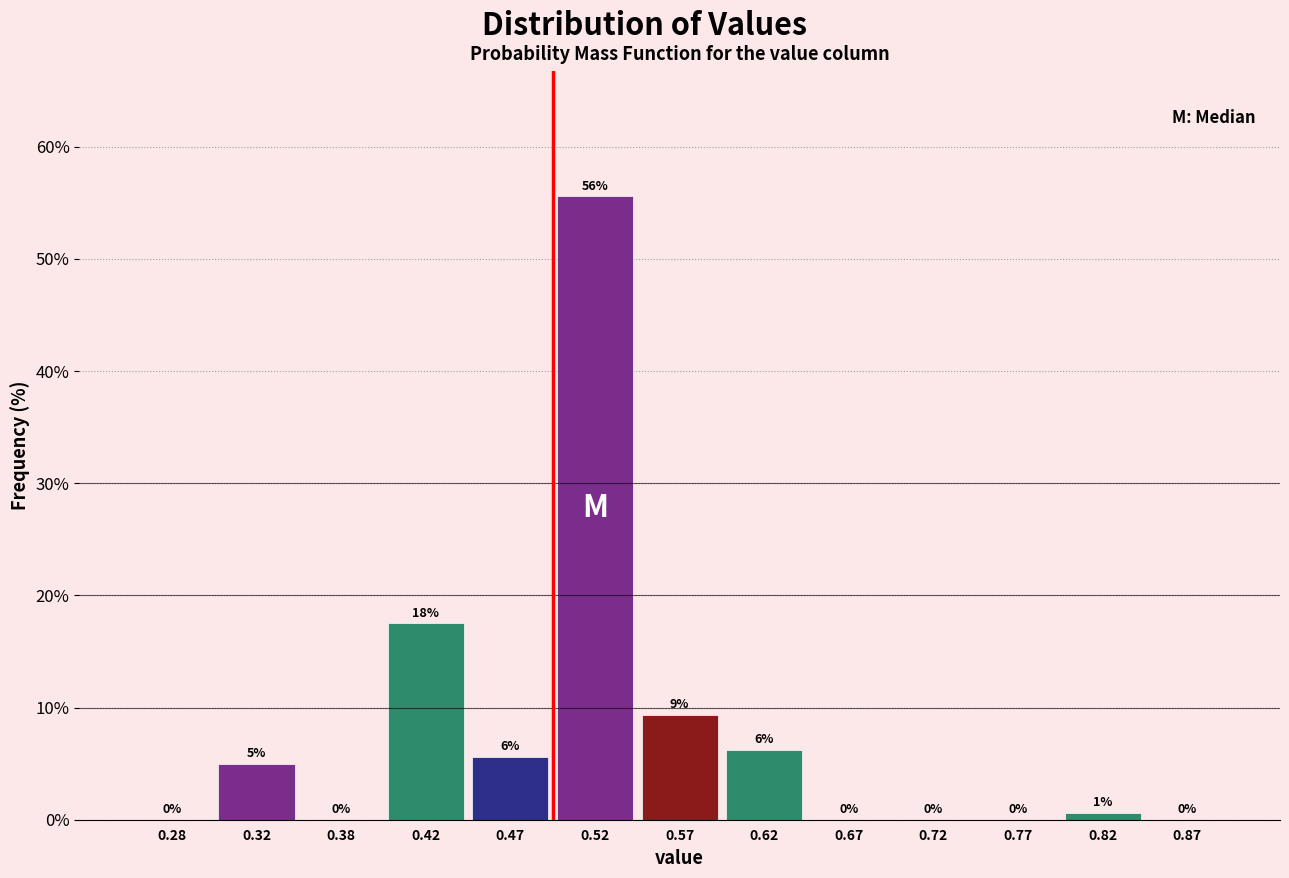

Over which range of the x-axis is the bar tallest?

0.50 to 0.55